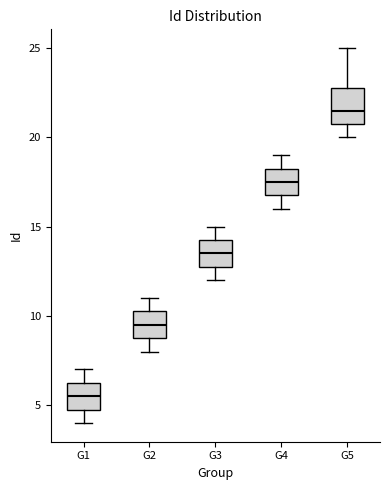

Reading left to right, read every box against the y-axis: the position of its median line, the range the box covers, and the ends of its whiskers. The values are not printed on the chart, so give them approximately, as read against the axis.

G1: median 5.5, box 5.0 to 6.5, whiskers 4.0 to 7.0
G2: median 9.5, box 9.0 to 10.5, whiskers 8.0 to 11.0
G3: median 13.5, box 13.0 to 14.5, whiskers 12.0 to 15.0
G4: median 17.5, box 17.0 to 18.5, whiskers 16.0 to 19.0
G5: median 21.5, box 21.0 to 23.0, whiskers 20.0 to 25.0